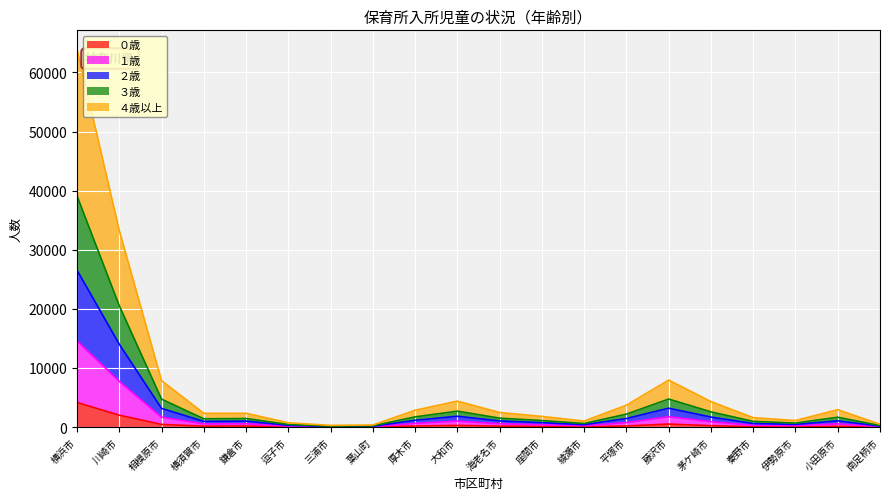

What is the difference between the highest and lowest values at 小田原市?

2807